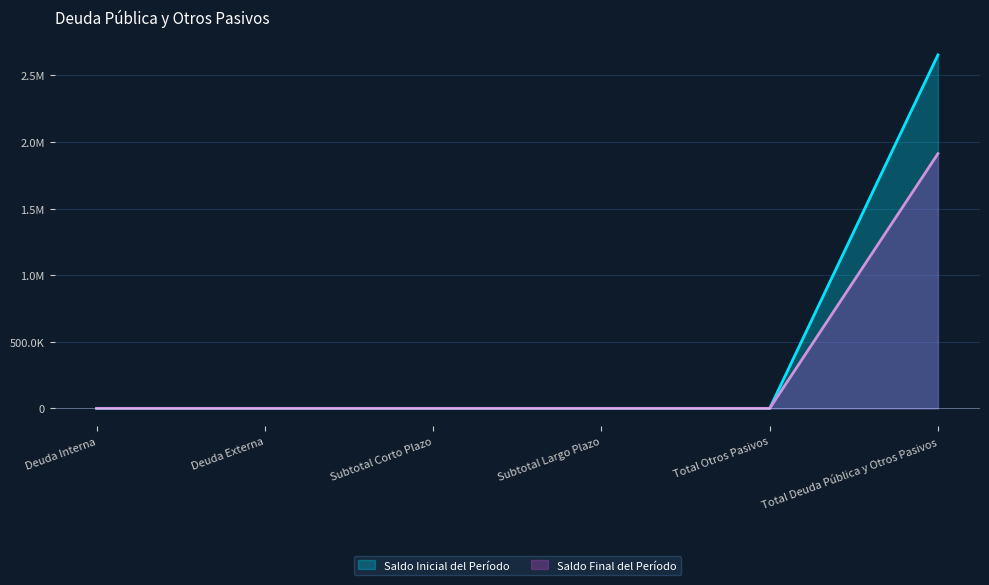

True or false: Saldo Final del Período and Saldo Inicial del Período intersect in this chart.

False